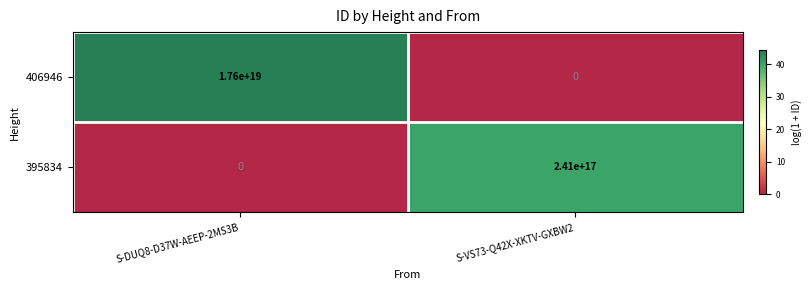

The value of 406946 at S-DUQ8-D37W-AEEP-2MS3B is 17600000000000000000. True or false?

True